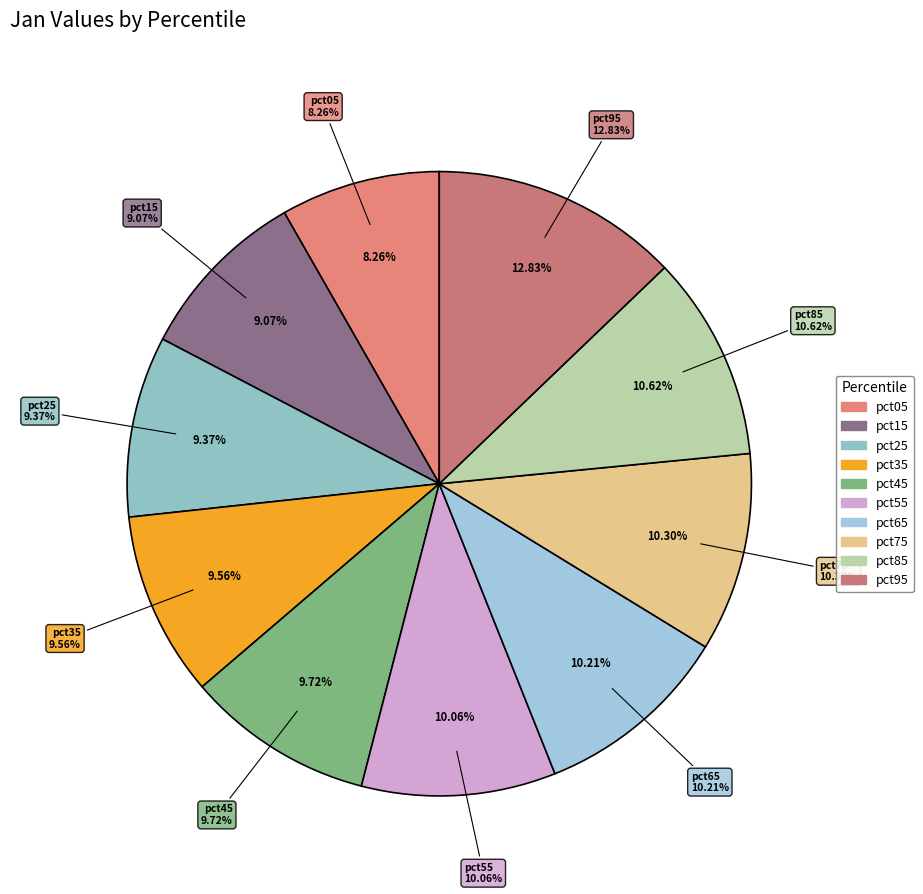

How many slices are in this pie chart?

10